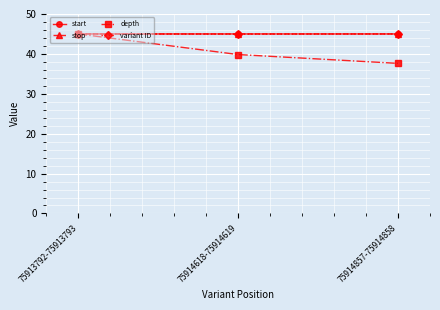

The stop series shows 45.0 at 75914857-75914858. True or false?

True